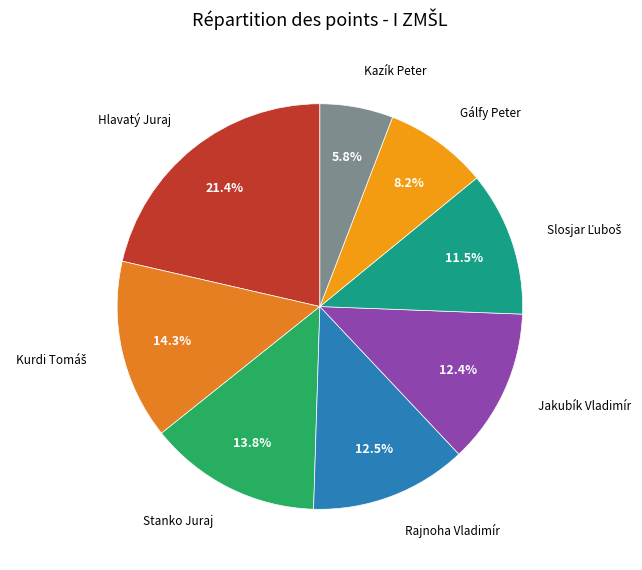

Is there any slice that represents more than half of the pie?

No